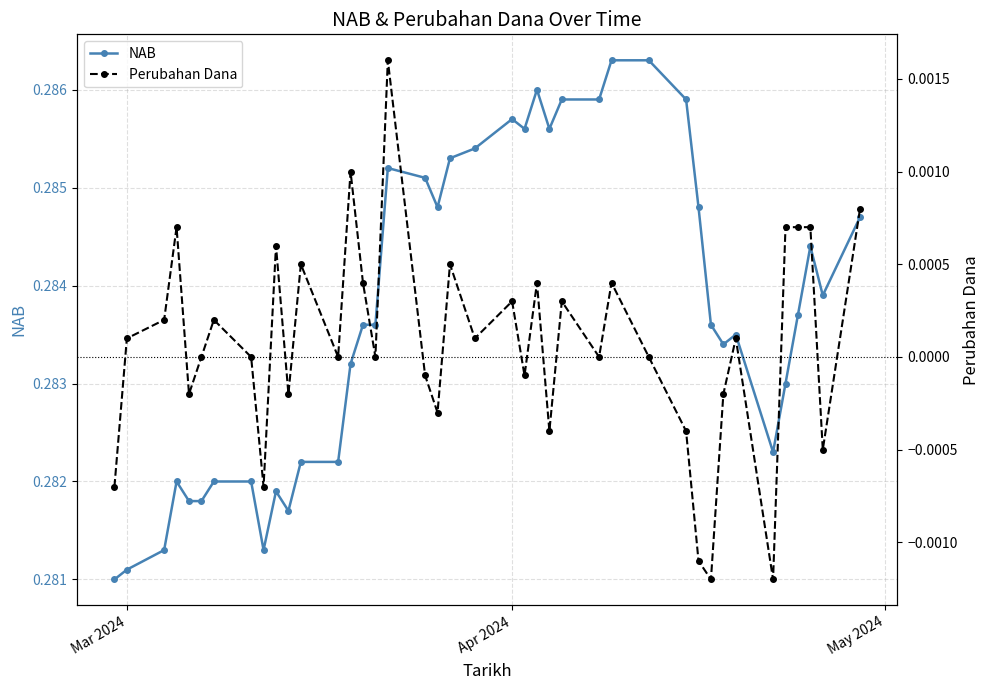

At how many categories does at least one series exceed 0?

40